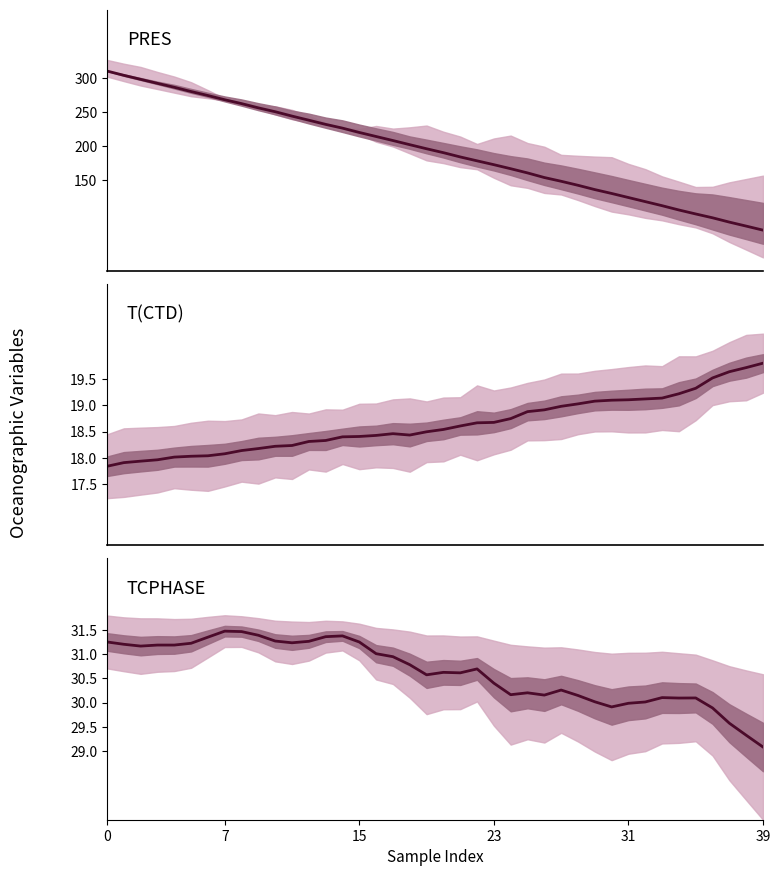

Is it true that PRES equals 508.6 at 31?

False